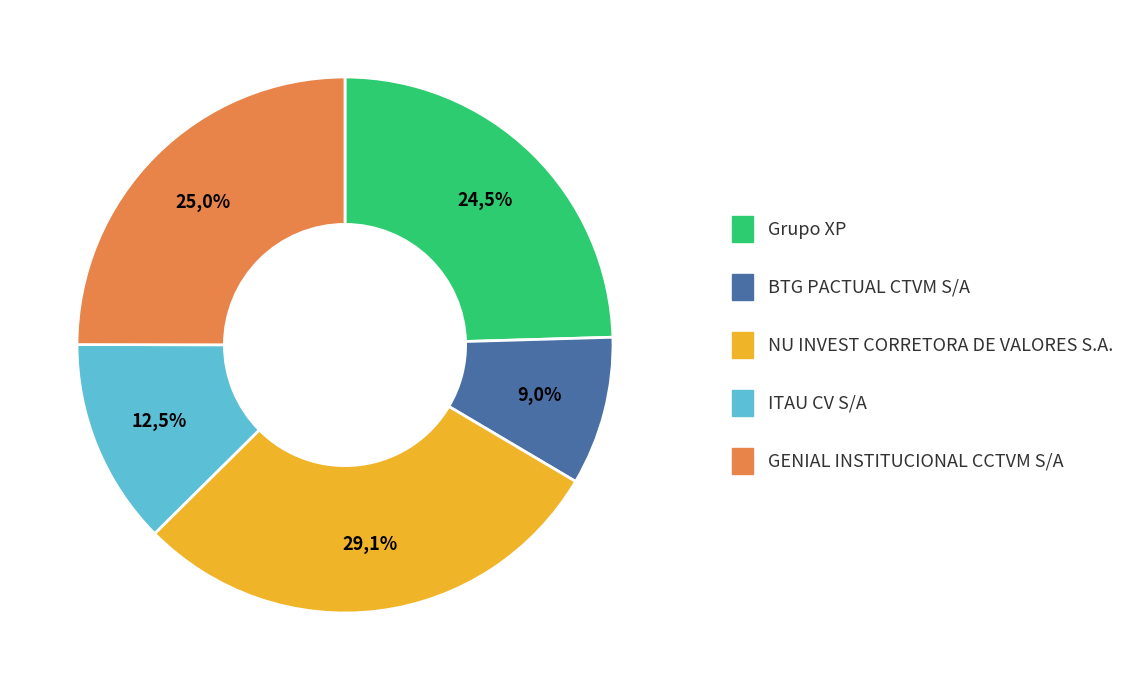

Rank the categories by value from highest to lowest.

NU INVEST CORRETORA DE VALORES S.A., GENIAL INSTITUCIONAL CCTVM S/A, Grupo XP, ITAU CV S/A, BTG PACTUAL CTVM S/A